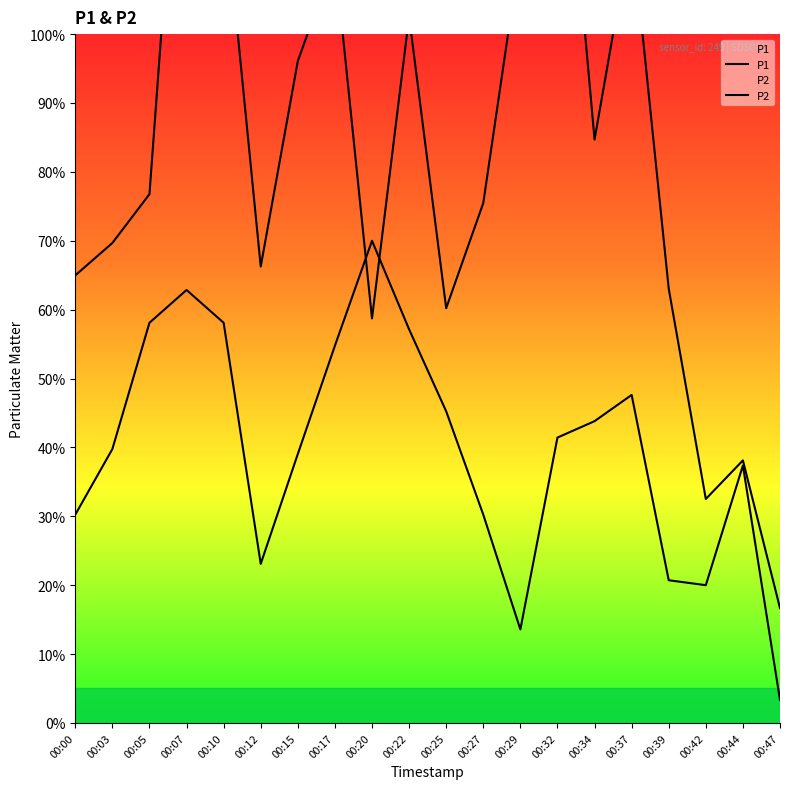

What are all the series names shown in the legend?

P1, P2